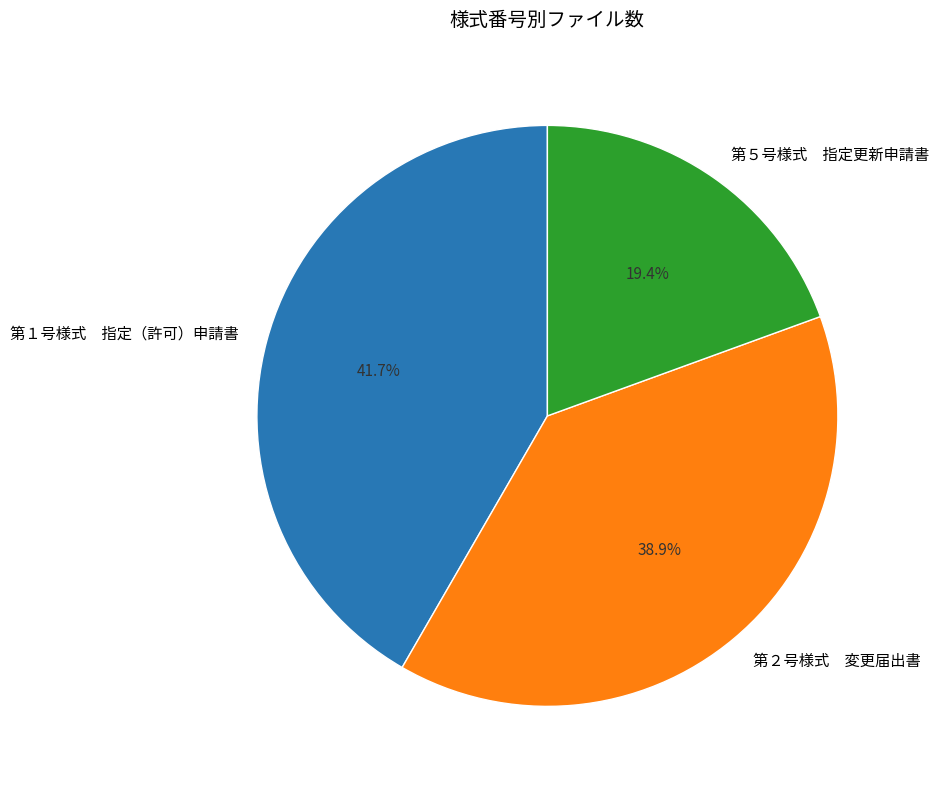

Is there any slice that represents more than half of the pie?

No